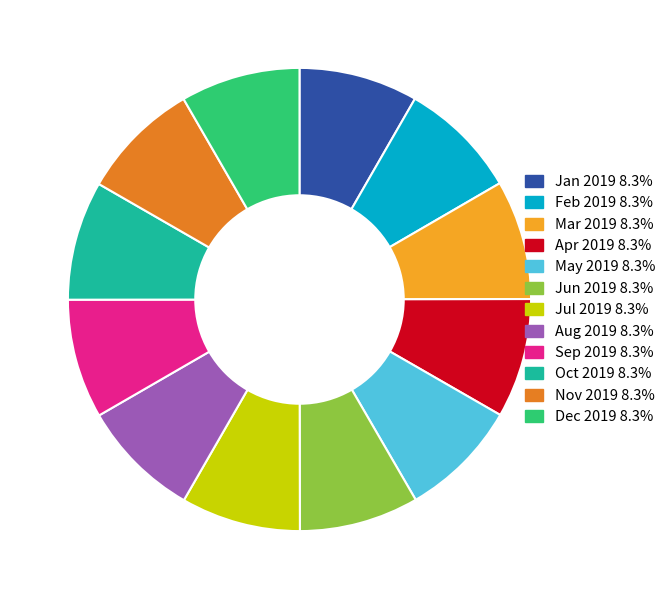

Is there any slice that represents more than half of the pie?

No